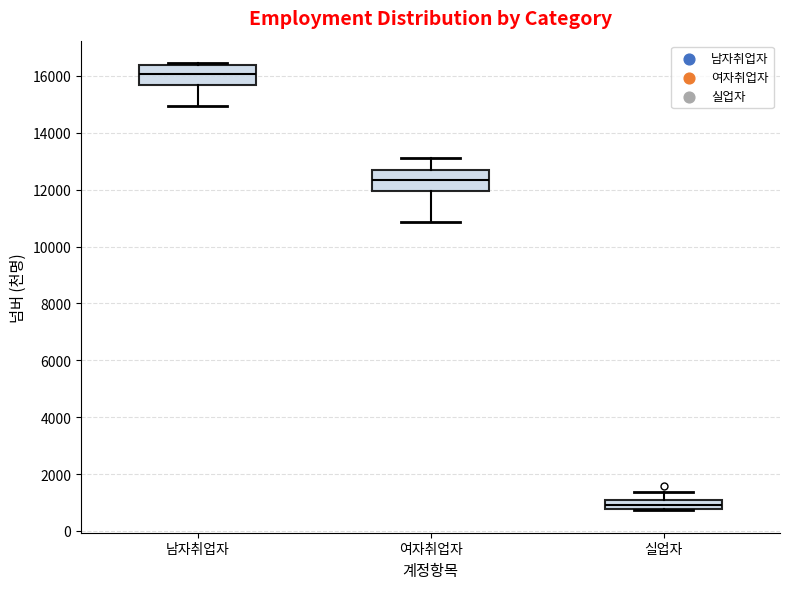

Reading left to right, transcribe this box plot: for each box, give where its median line is, the range the box spans, and where its two whiskers end, as read against the y-axis. The values are not printed on the chart, so give them approximately, as read against the axis.

남자취업자: median 16000, box 15600 to 16400, whiskers 15000 to 16400 (just above the box's upper edge)
여자취업자: median 12400, box 12000 to 12600, whiskers 10800 to 13200
실업자: median 800 (inside the box), box 800 to 1000, whiskers 800 (just below the box's lower edge) to 1400